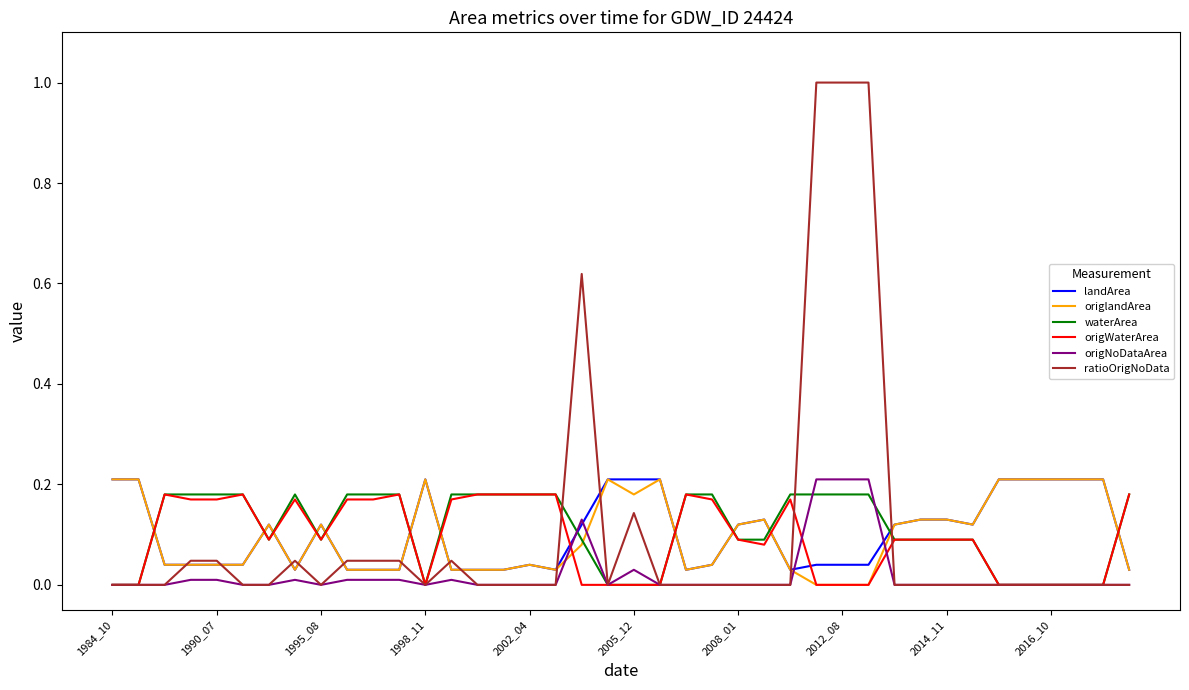

After their last crossing, which series has the higher values: origNoDataArea or origlandArea?

origlandArea